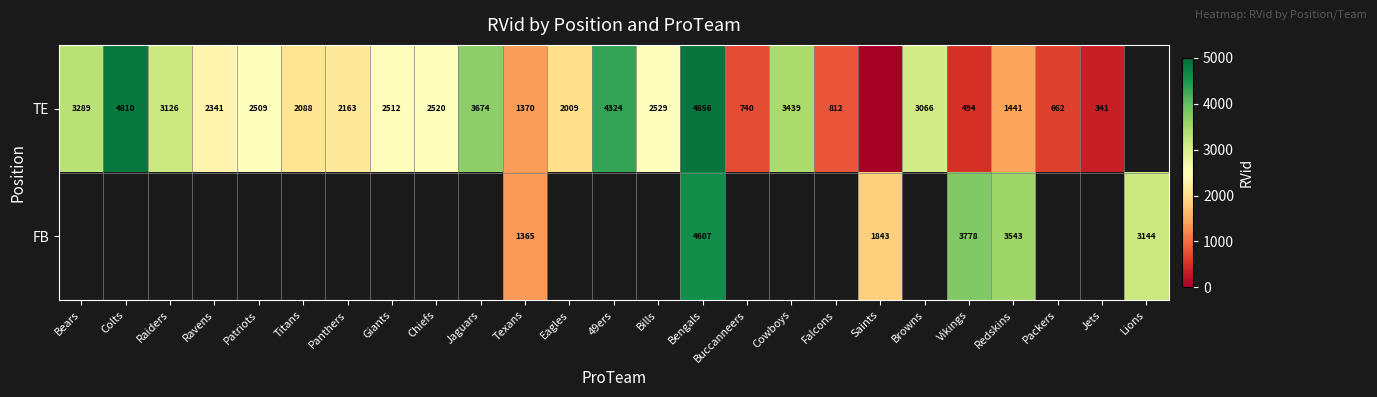

The value of TE at Titans is 471. True or false?

False